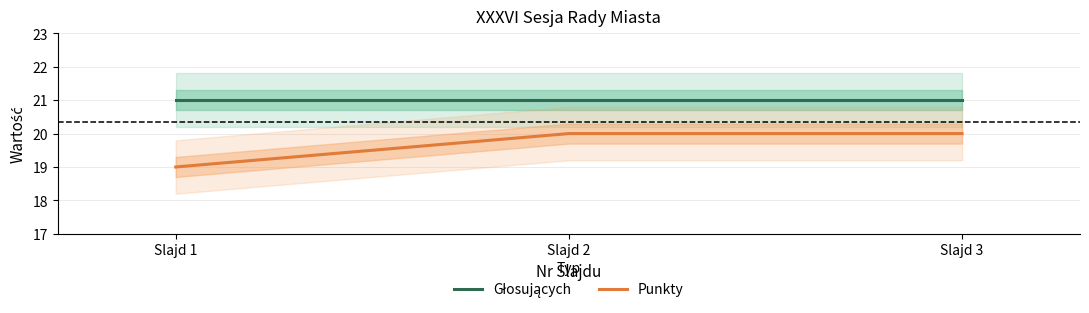

List the series in order of their peak value, lowest first.

Punkty, Głosujących